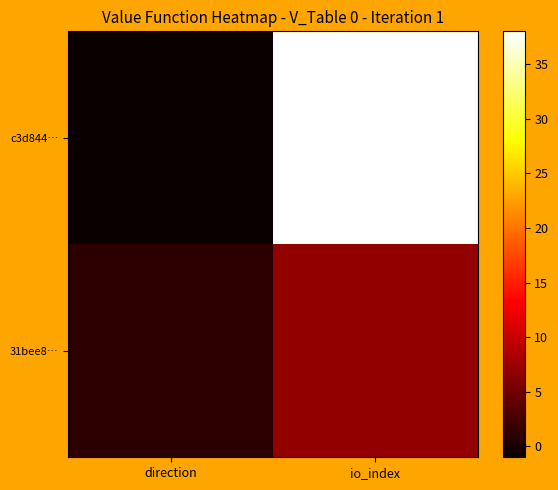

Between io_index and direction, which is larger?

io_index